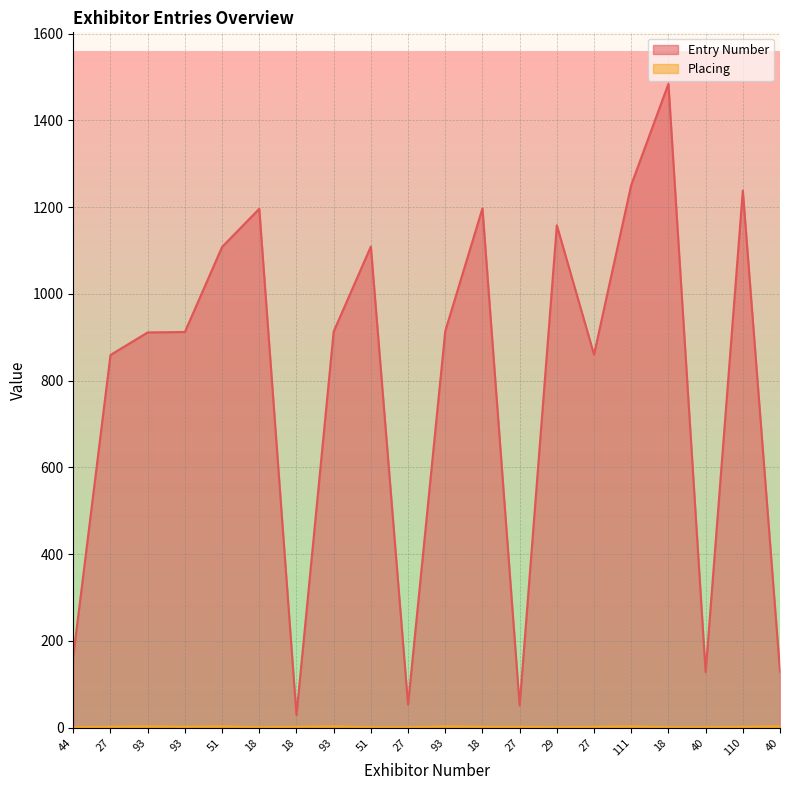

Rank the series by their maximum value, from lowest to highest.

Placing, Entry Number